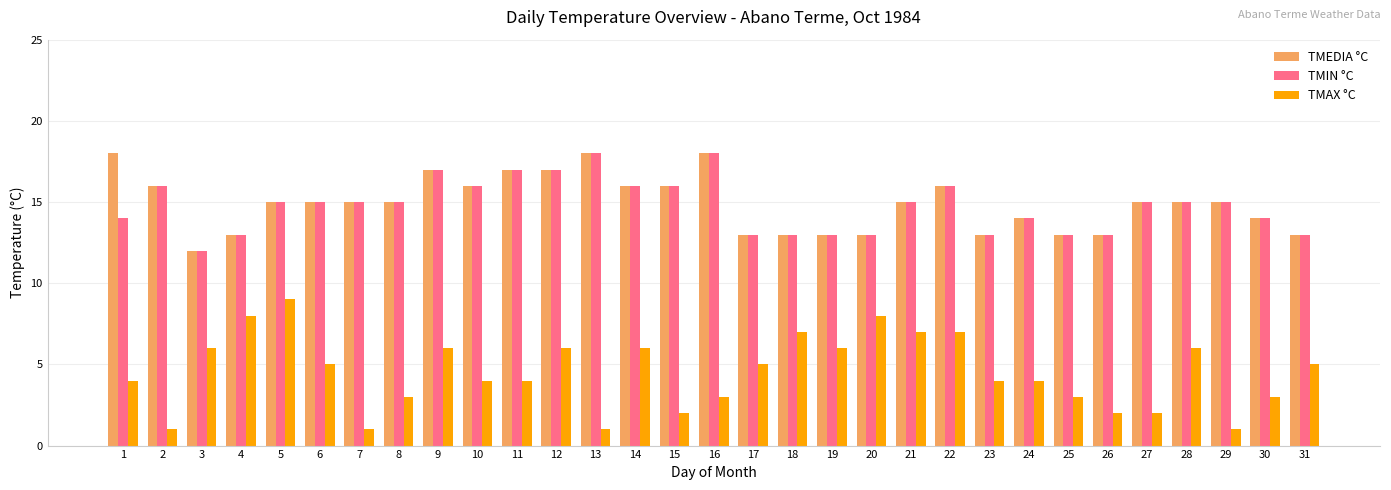

What is the difference between the maximum and minimum values in the TMAX °C series?

8